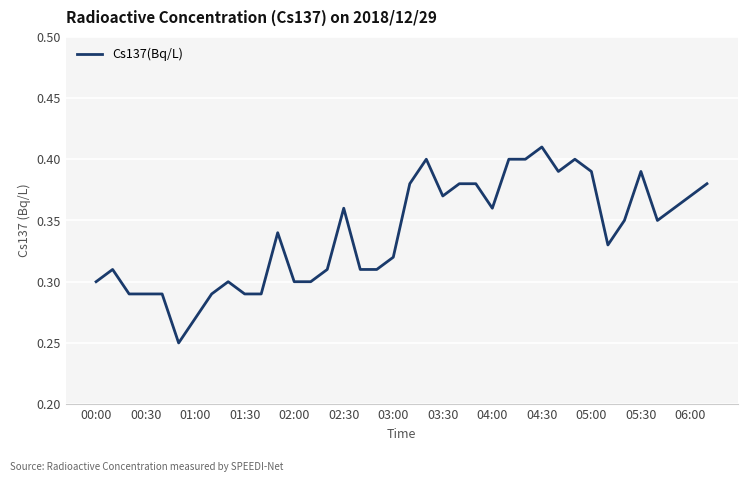

How many points are lower than both their immediate neighbors (excluding endpoints)?

6